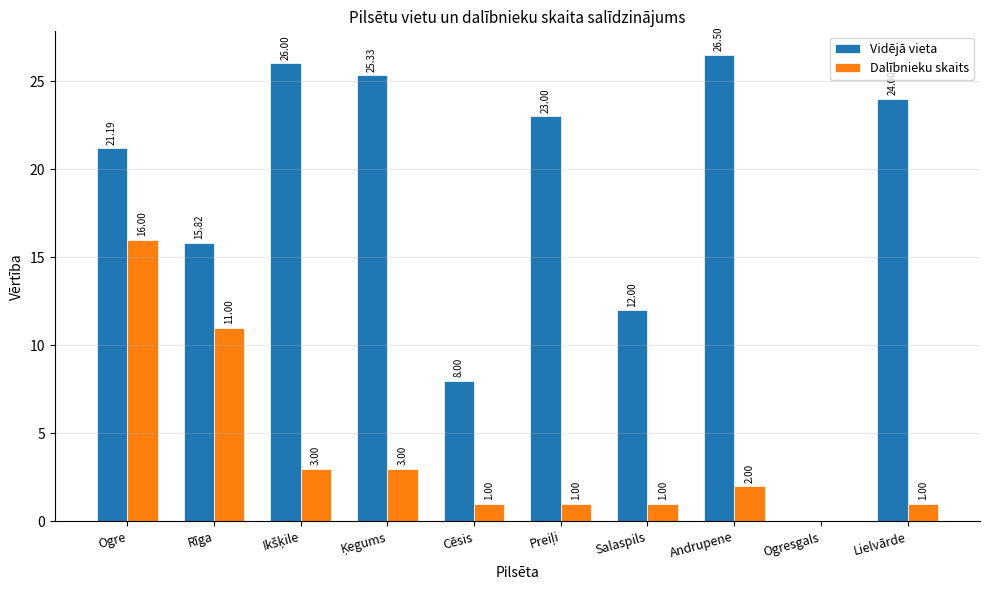

Is the value of Vidējā vieta at Ogre greater than the value of Dalībnieku skaits at Cēsis?

Yes